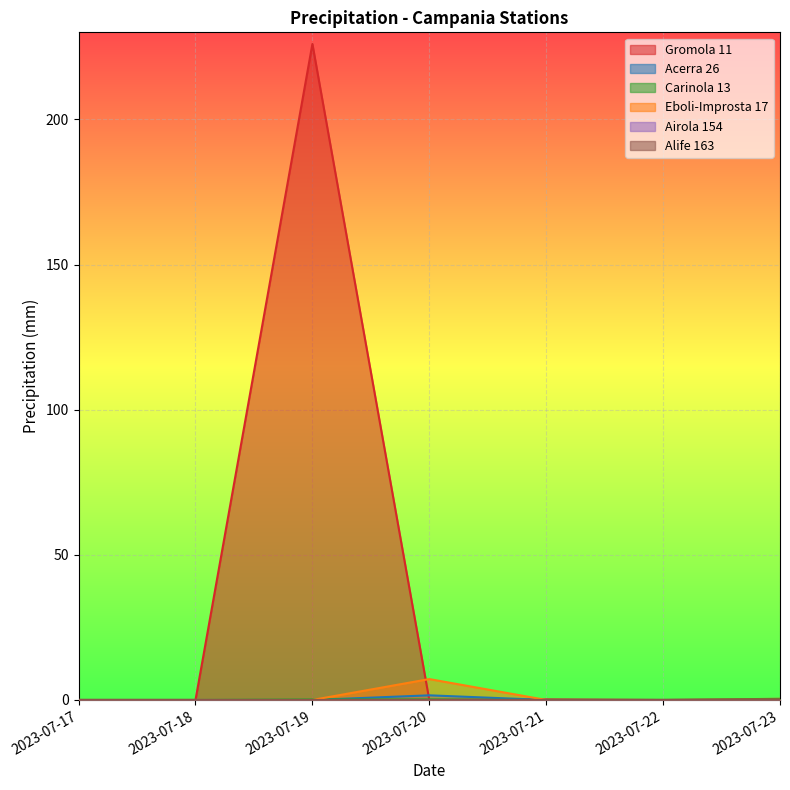

What is the difference between the maximum and second lowest values in the Gromola 11 series?

226.0